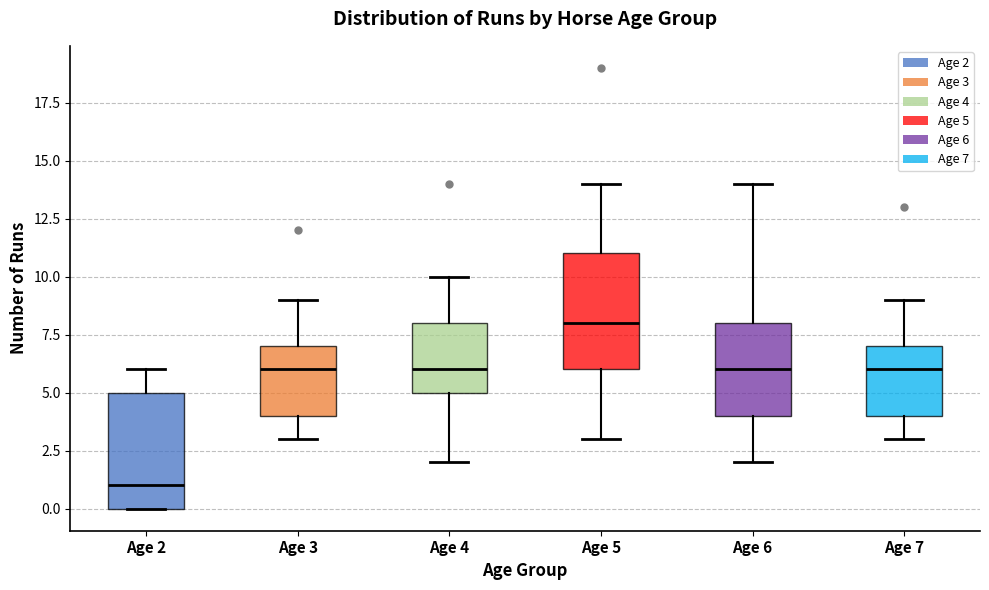

Reading left to right, read every box against the y-axis: the position of its median line, the range the box covers, and the ends of its whiskers. The values are not printed on the chart, so give them approximately, as read against the axis.

Age 2: median 1, box 0 to 5, whiskers 0 to 6
Age 3: median 6, box 4 to 7, whiskers 3 to 9
Age 4: median 6, box 5 to 8, whiskers 2 to 10
Age 5: median 8, box 6 to 11, whiskers 3 to 14
Age 6: median 6, box 4 to 8, whiskers 2 to 14
Age 7: median 6, box 4 to 7, whiskers 3 to 9